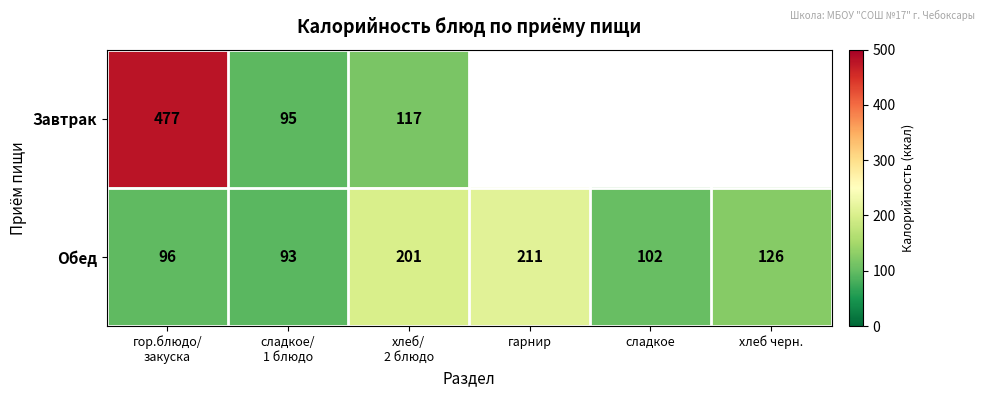

True or false: Обед has a value of 126 at хлеб черн..

True